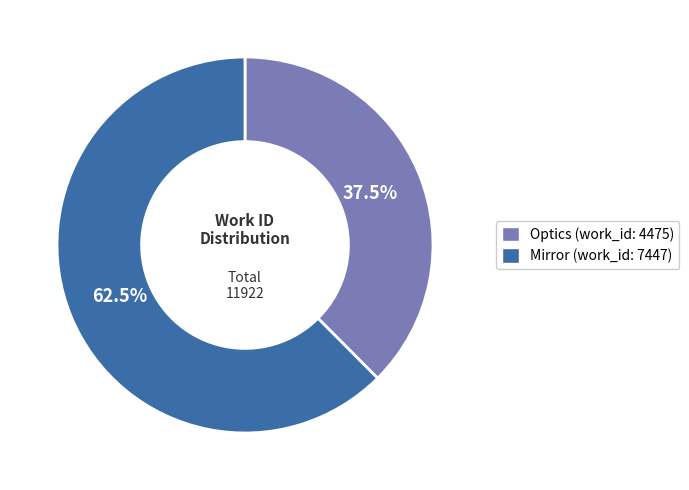

How many segments does this pie chart have?

2